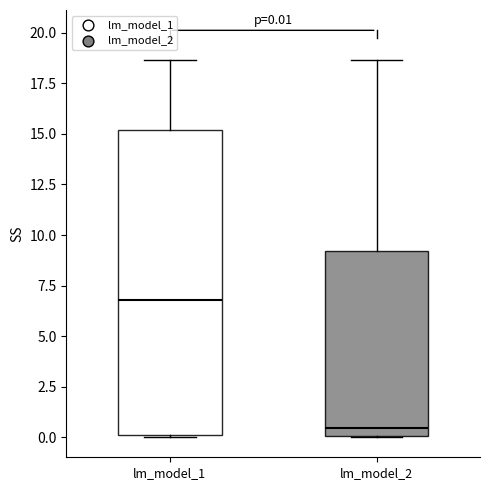

Comparing the boxes themselves (not the whiskers), which one is the tallest?

lm_model_1